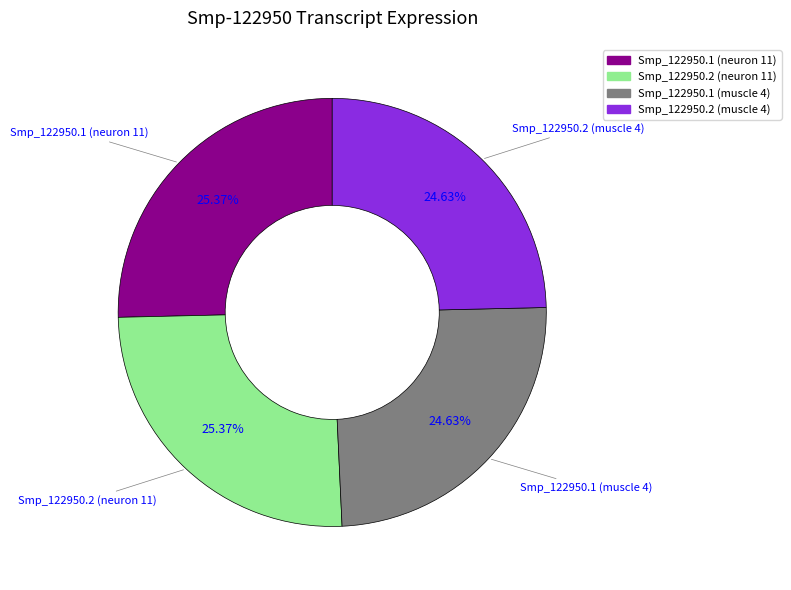

Does any single category account for the majority?

No